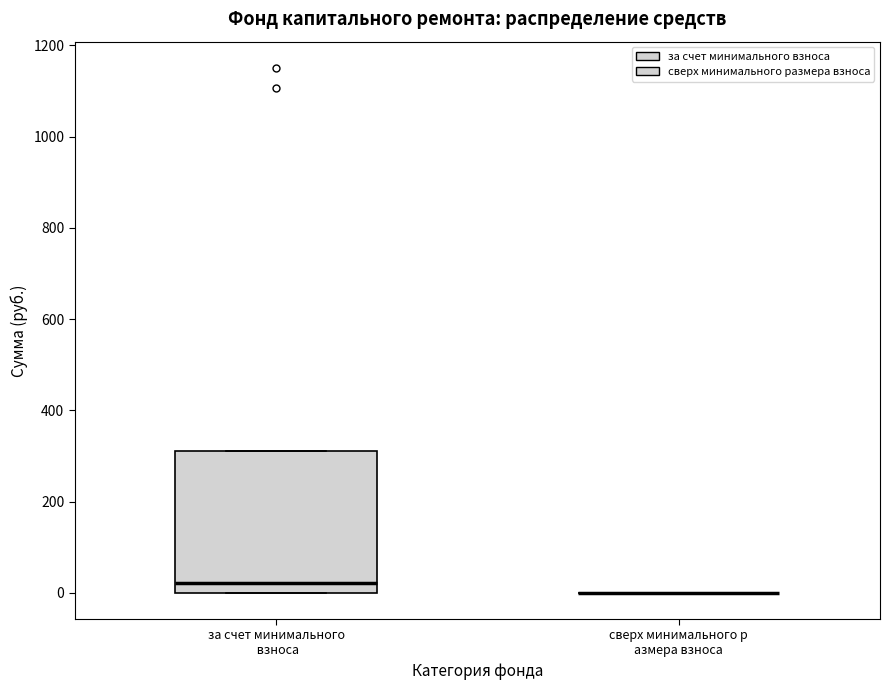

Reading left to right, transcribe this box plot: for each box, give where its median line is, the range the box spans, and where its two whiskers end, as read against the y-axis. The values are not printed on the chart, so give them approximately, as read against the axis.

за счет минимального взноса: median 20, box 0 to 300, whiskers 0 to 300
сверх минимального р азмера взноса: box collapsed to a line at 0, whiskers 0 to 0